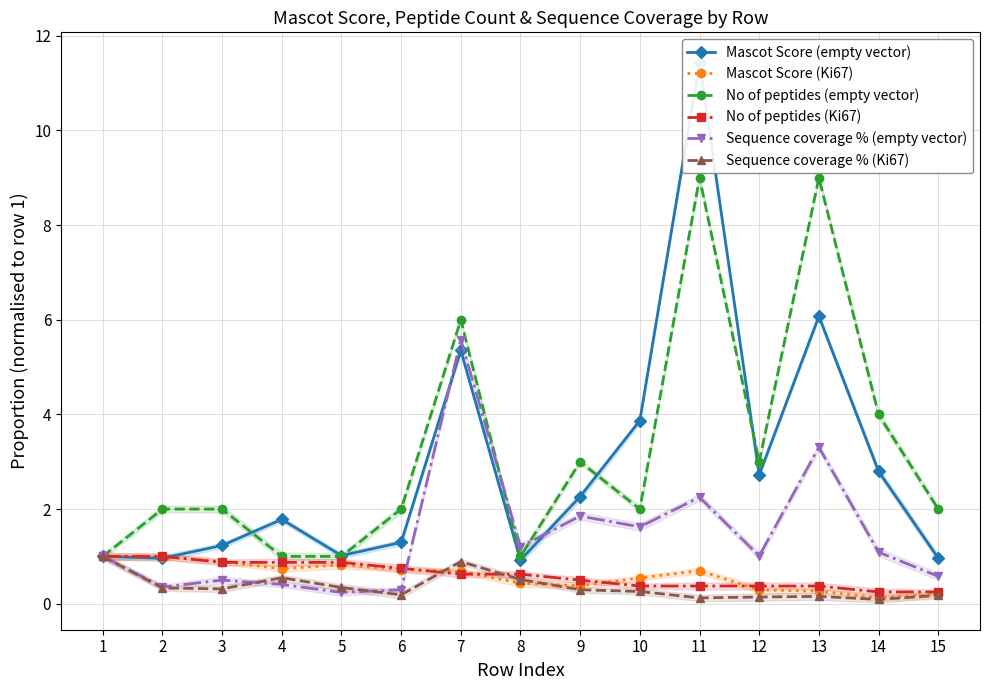

How many data points in Sequence coverage % (empty vector) are less than 1?

6